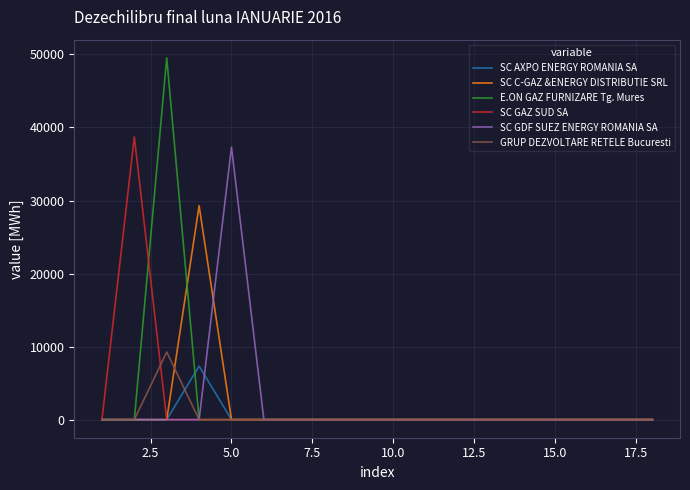

Reading right to left, what are all the values shown in this chart?

SC AXPO ENERGY ROMANIA SA: 0.0	0.0	0.0	0.0	0.0	0.0	0.0	0.0	0.0	0.0	0.0	0.0	0.0	0.0	7327.3	0.0	0.0	0.0
SC C-GAZ &ENERGY DISTRIBUTIE SRL: 0.0	0.0	0.0	0.0	0.0	0.0	0.0	0.0	0.0	0.0	0.0	0.0	0.0	0.0	29293.0	0.0	0.0	0.0
E.ON GAZ FURNIZARE Tg. Mures: 0.0	0.0	0.0	0.0	0.0	0.0	0.0	0.0	0.0	0.0	0.0	0.0	0.0	0.0	0.0	49546.0	0.0	0.0
SC GAZ SUD SA: 0.0	0.0	0.0	0.0	0.0	0.0	0.0	0.0	0.0	0.0	0.0	0.0	0.0	0.0	0.0	0.0	38716.5	0.0
SC GDF SUEZ ENERGY ROMANIA SA: 0.0	0.0	0.0	0.0	0.0	0.0	0.0	0.0	0.0	0.0	0.0	0.0	0.0	37315.1	0.0	0.0	0.0	0.0
GRUP DEZVOLTARE RETELE Bucuresti: 0.0	0.0	0.0	0.0	0.0	0.0	0.0	0.0	0.0	0.0	0.0	0.0	0.0	0.0	0.0	9260.6	0.0	0.0